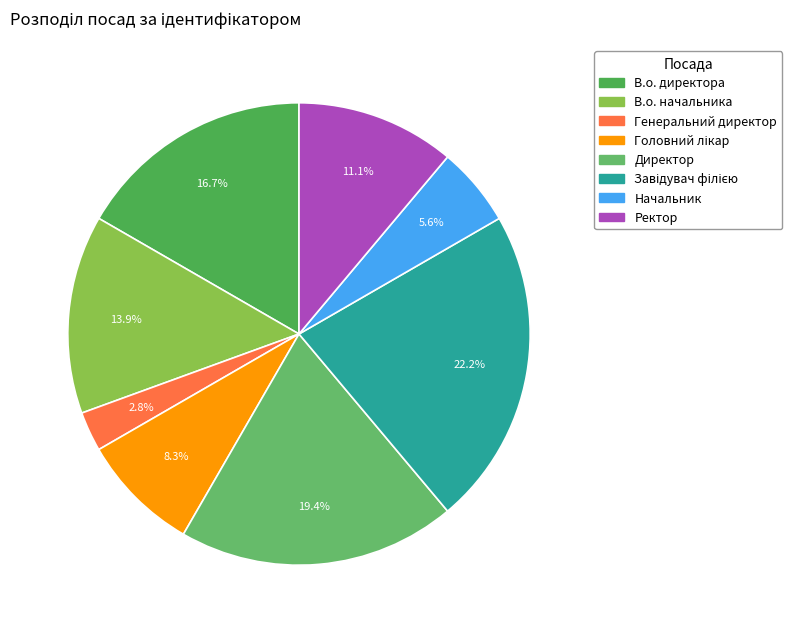

To the nearest percent, what is the combined percentage of Начальник and В.о. директора?

22%